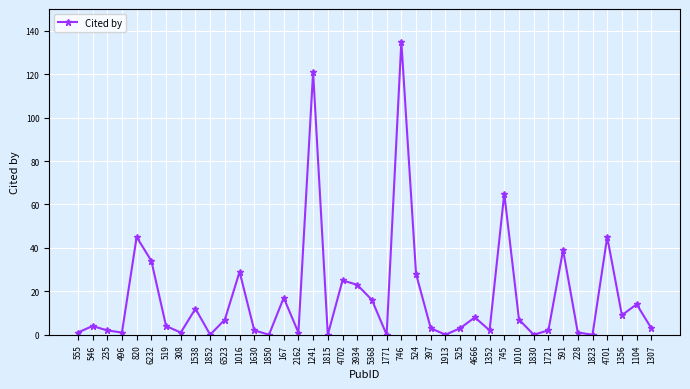

At which category does the chart reach its peak across all series?

746